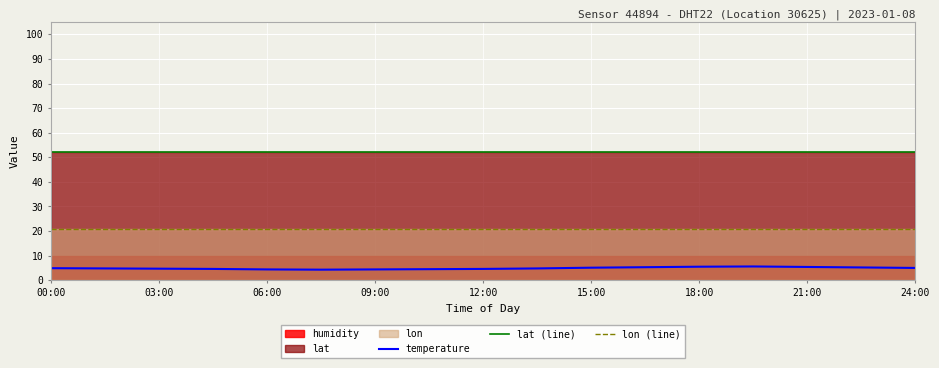

True or false: lat (line) and lon (line) intersect in this chart.

False